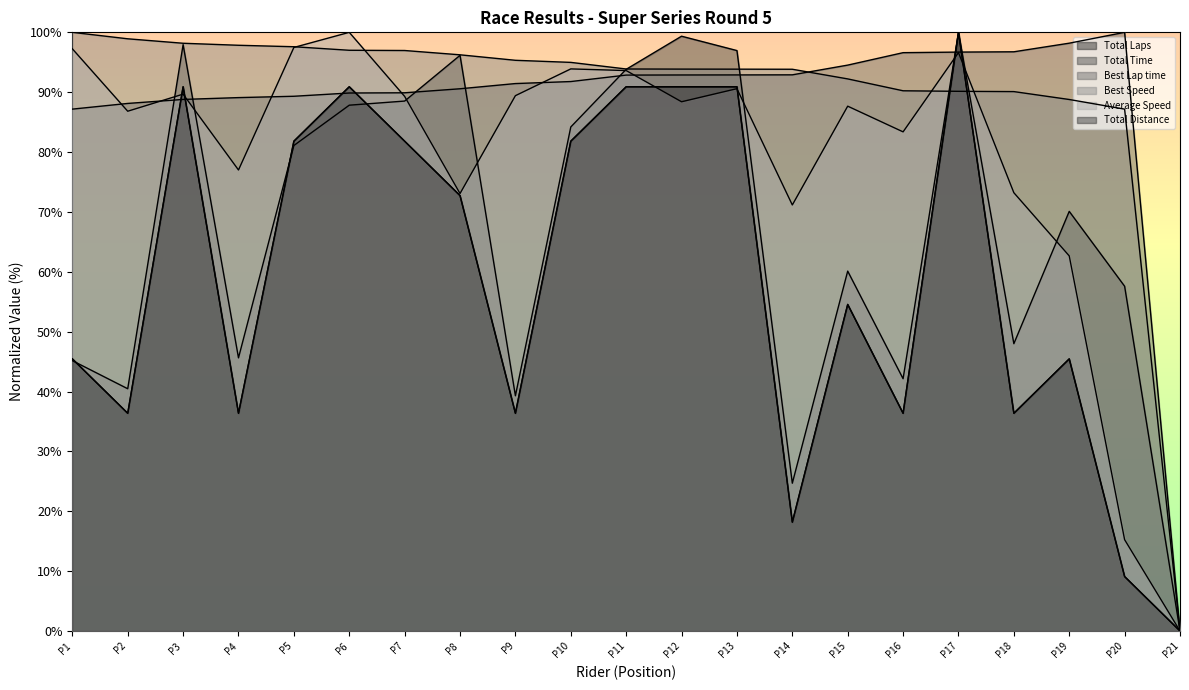

What is the average value of the Total Time series?

66.6